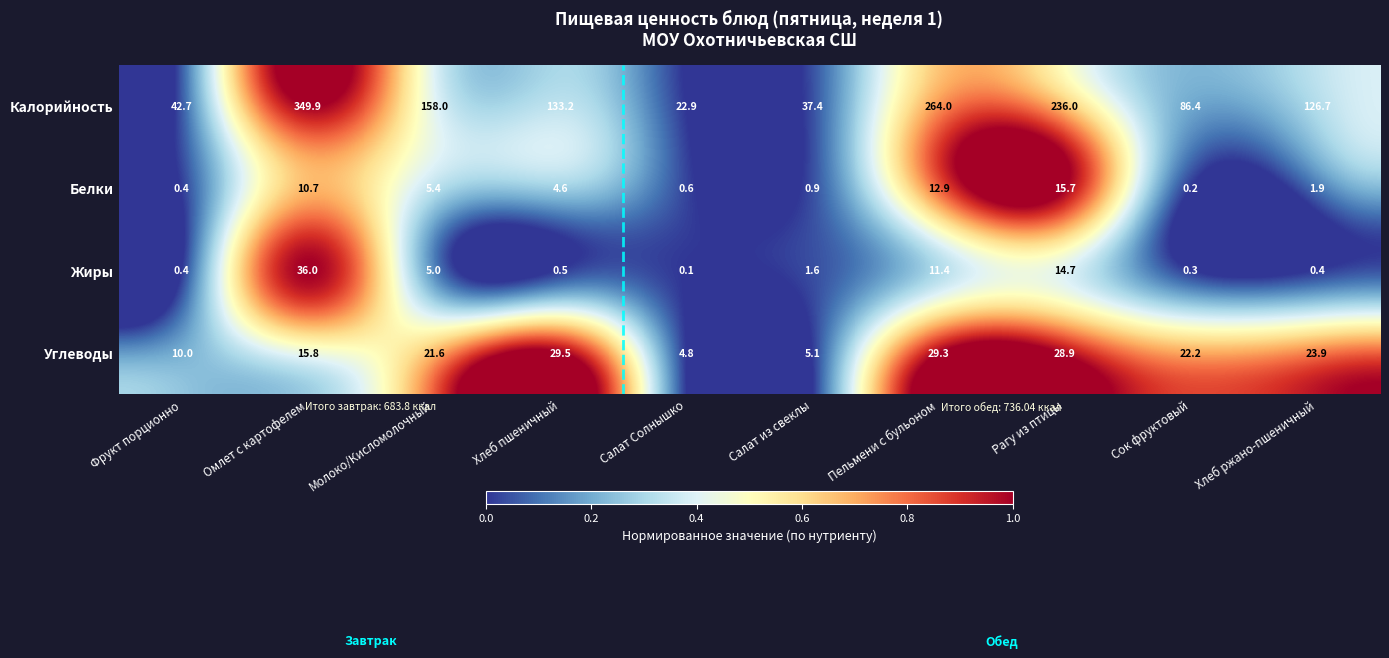

What is the difference between the maximum and minimum values in the Углеводы series?

24.7